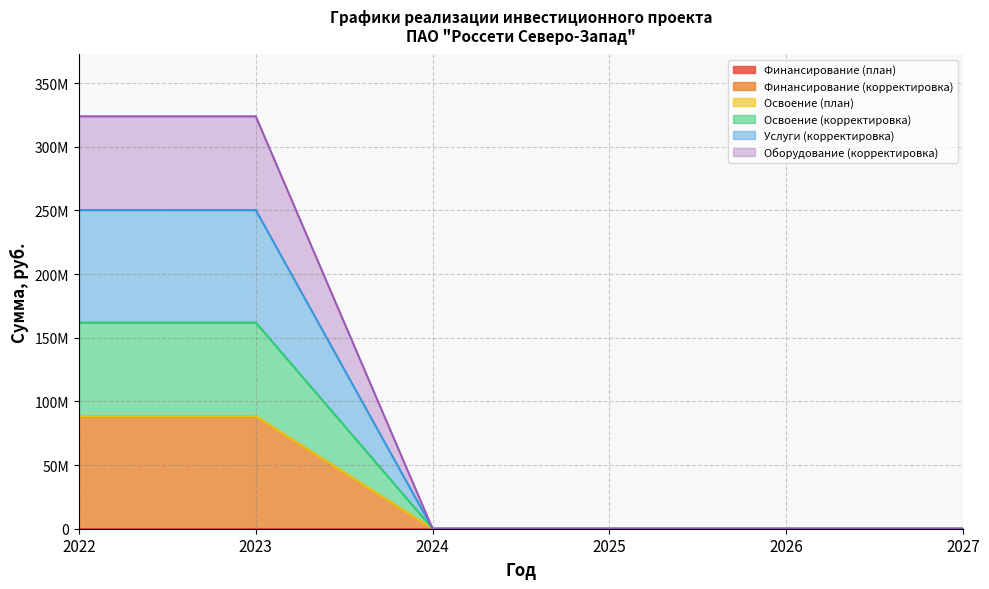

Does the chart display data point markers on the line(s)?

No